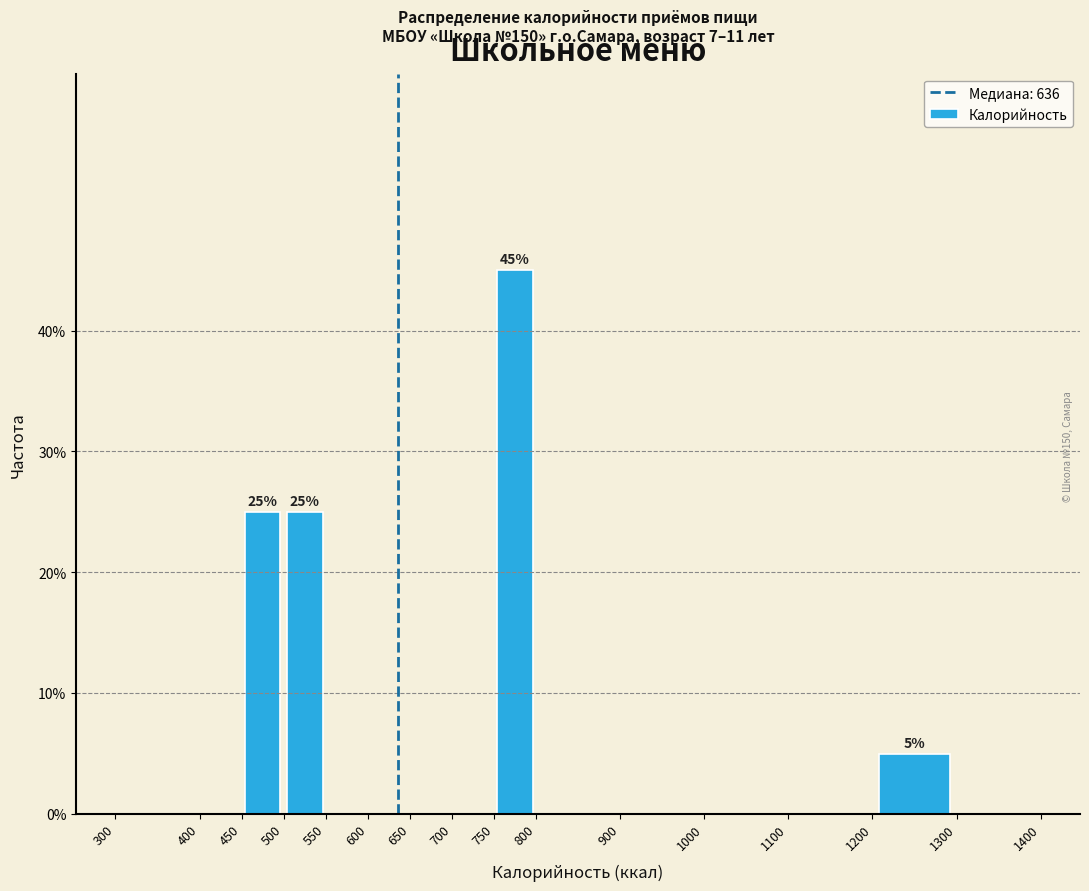

Over which range of the x-axis is the bar tallest?

750 to 800